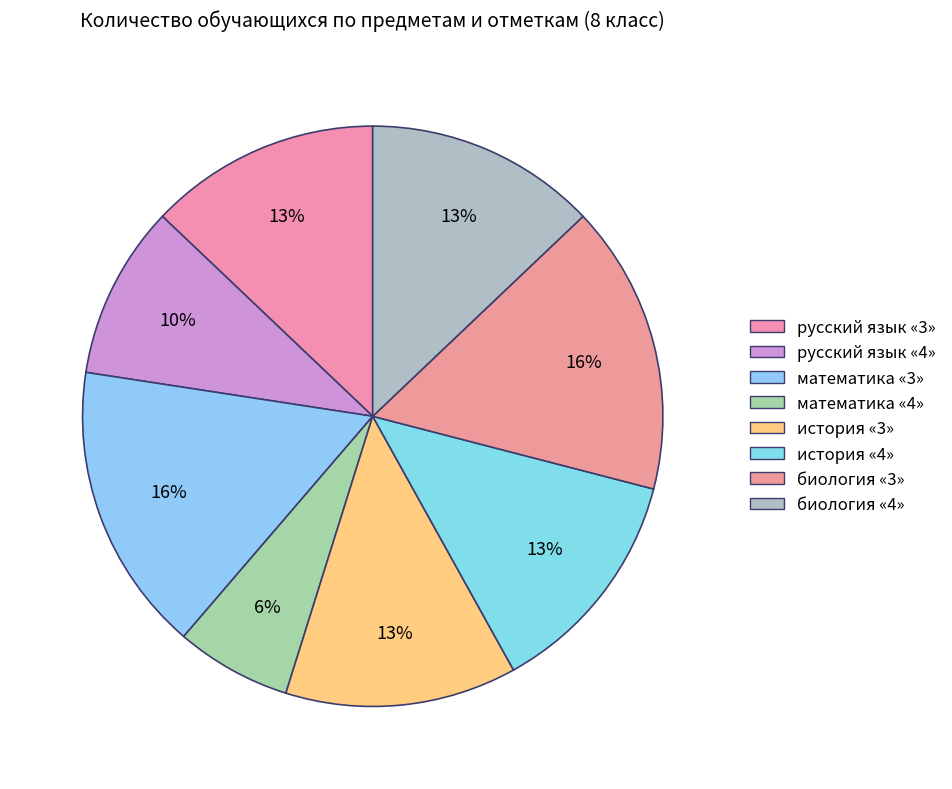

Between биология «3» and история «3», which is larger?

биология «3»